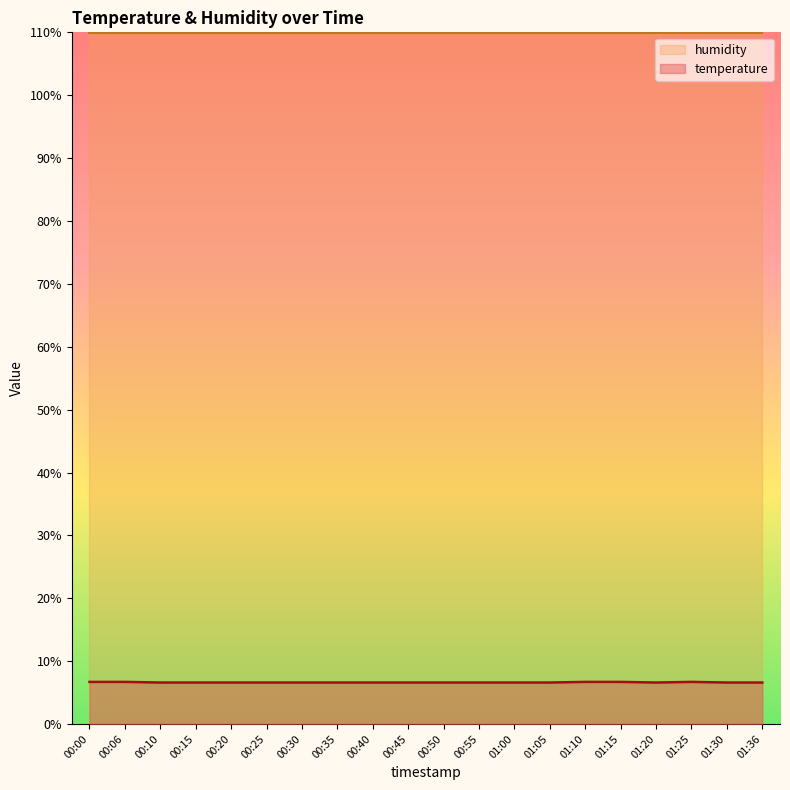

What position from the right is 00:45?

11